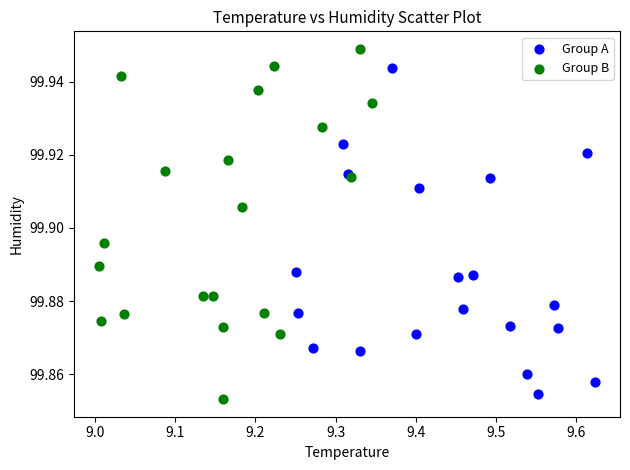

Which series has the widest spread of Y values?

Group B